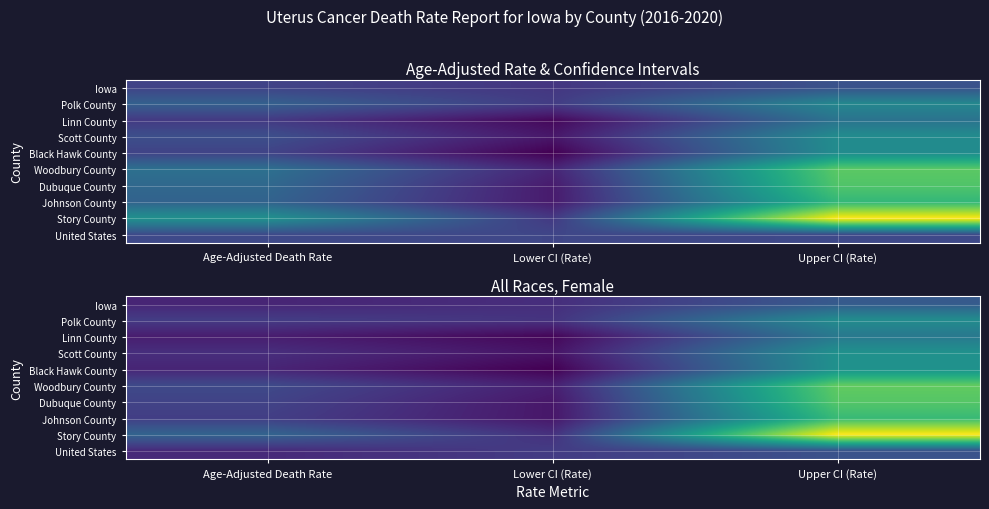

List the series in order of their peak value, highest first.

Story County, Woodbury County, Dubuque County, Johnson County, Scott County, Black Hawk County, Polk County, Linn County, Iowa, United States